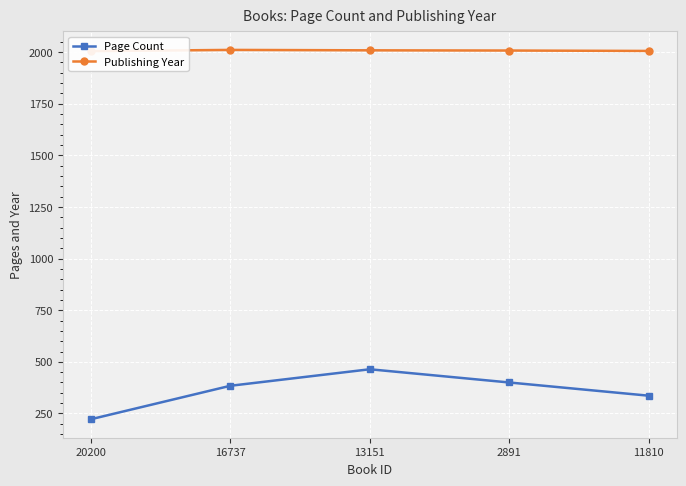

True or false: Page Count and Publishing Year cross at least once.

False